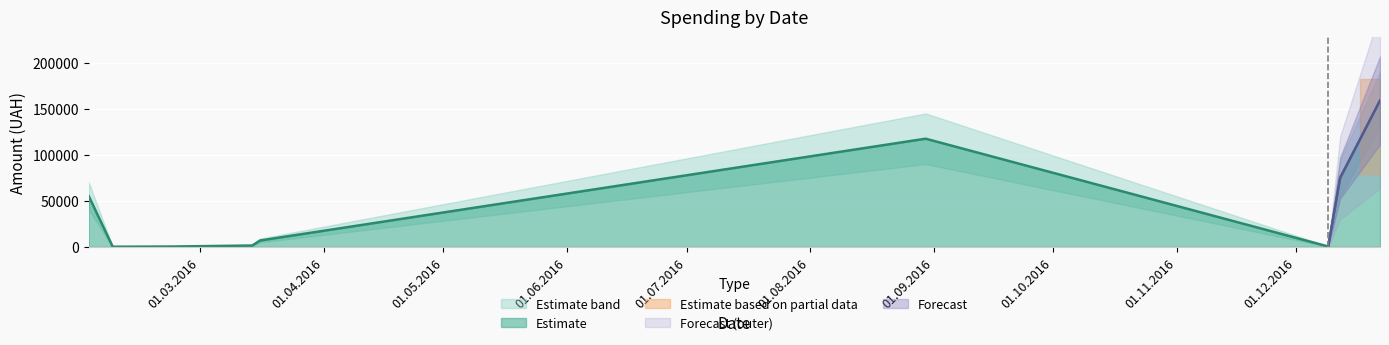

How many interior local peaks (higher than both neighbors) does the data have?

1